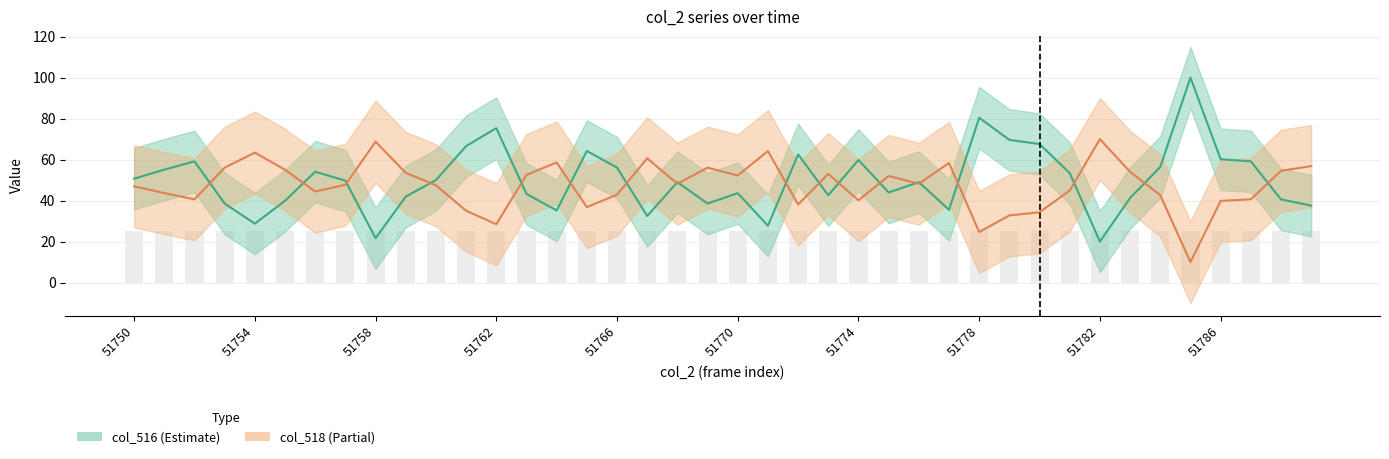

What is the value of the col_518 bar at the 37th from the left?

39.9